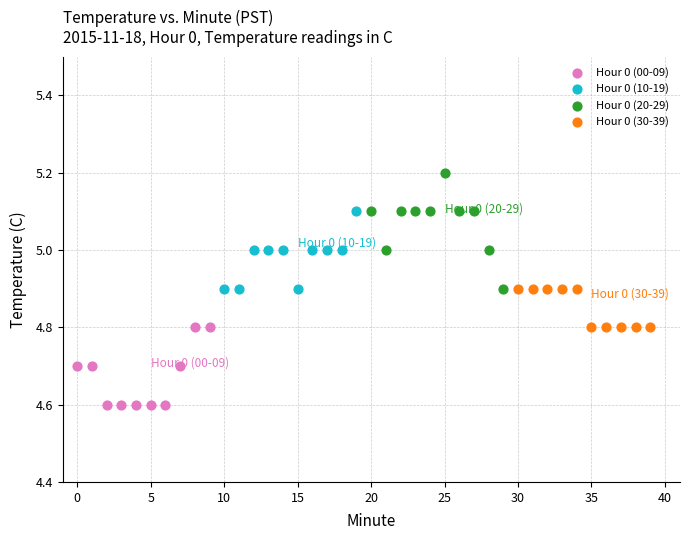

Which series reaches the maximum Y coordinate?

Hour 0 (20-29)